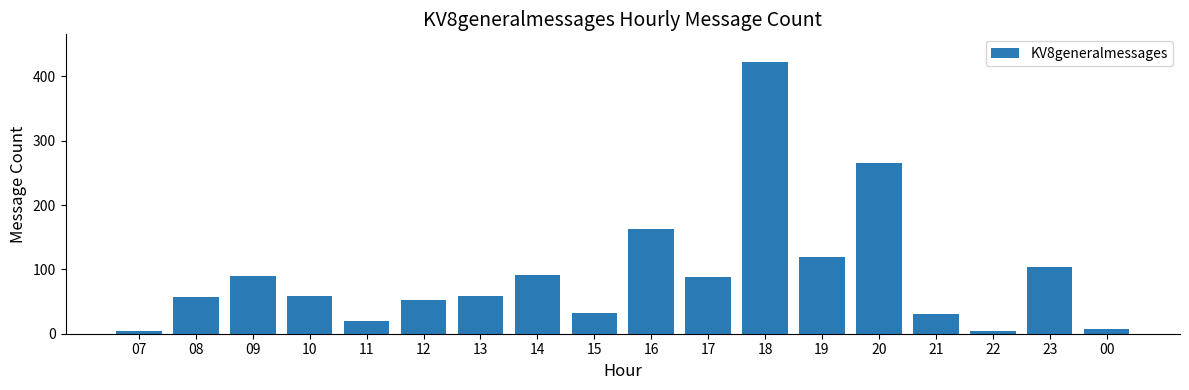

What is the value of the 13th bar from the left?

120